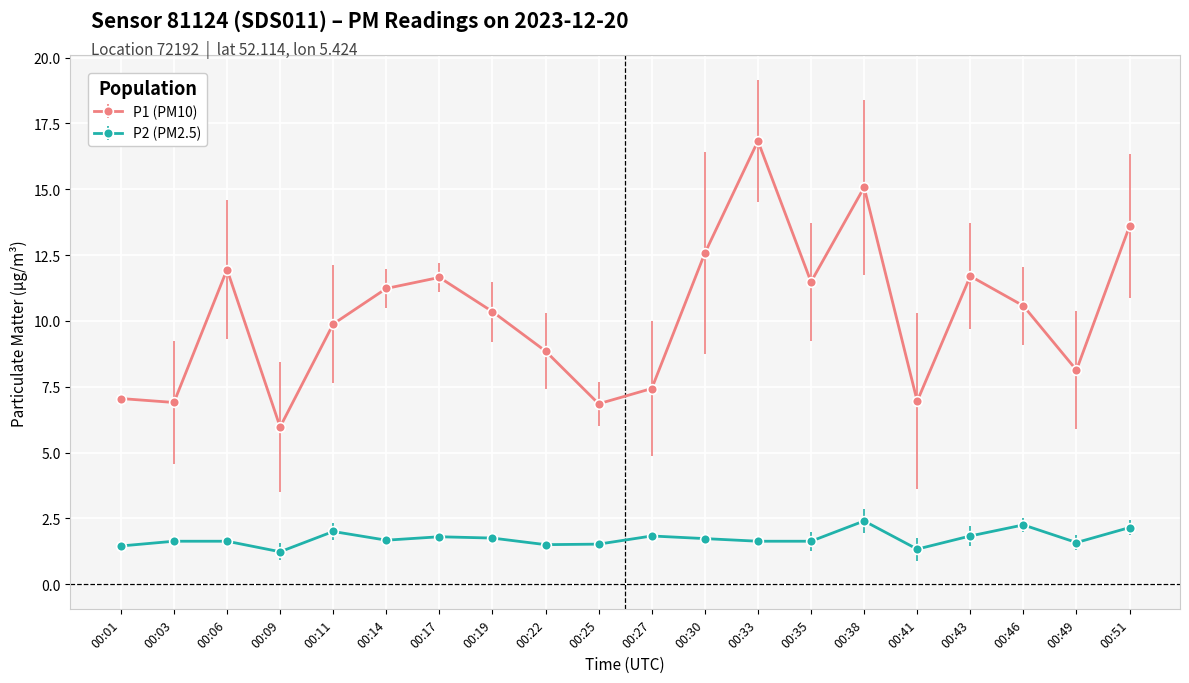

True or false: P1 (PM10) has more than 0 points higher than both neighbors.

True